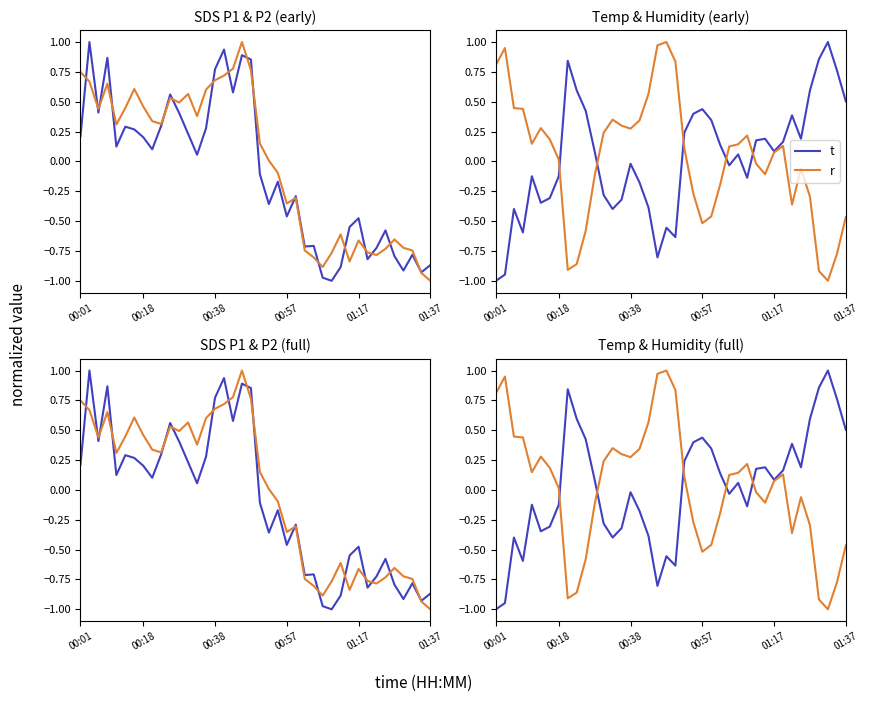

The r series shows -0.0 at 29. True or false?

False